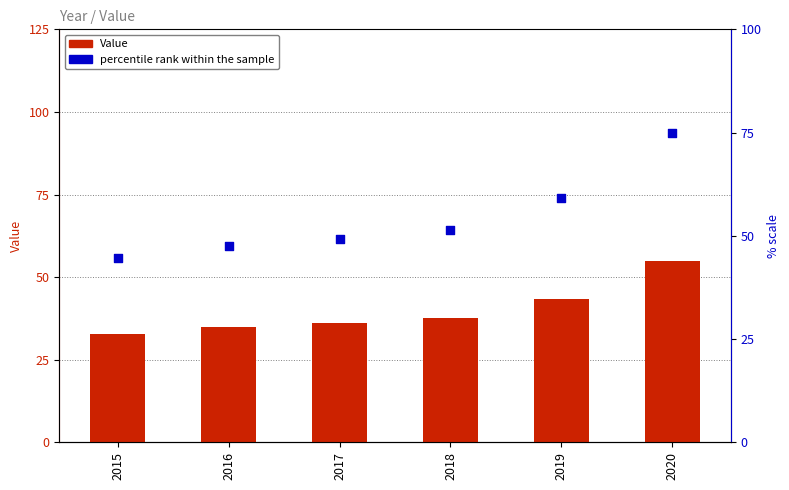

At how many categories does at least one series exceed 44?

6